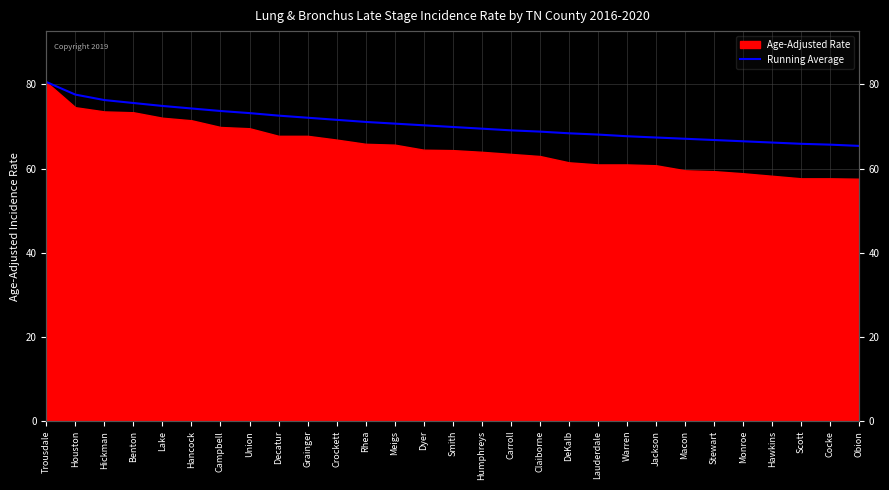

List the labels in order of value, largest first.

Trousdale, Houston, Hickman, Benton, Lake, Hancock, Campbell, Union, Decatur, Grainger, Crockett, Rhea, Meigs, Dyer, Smith, Humphreys, Carroll, Claiborne, DeKalb, Lauderdale, Warren, Jackson, Macon, Stewart, Monroe, Hawkins, Scott, Cocke, Obion